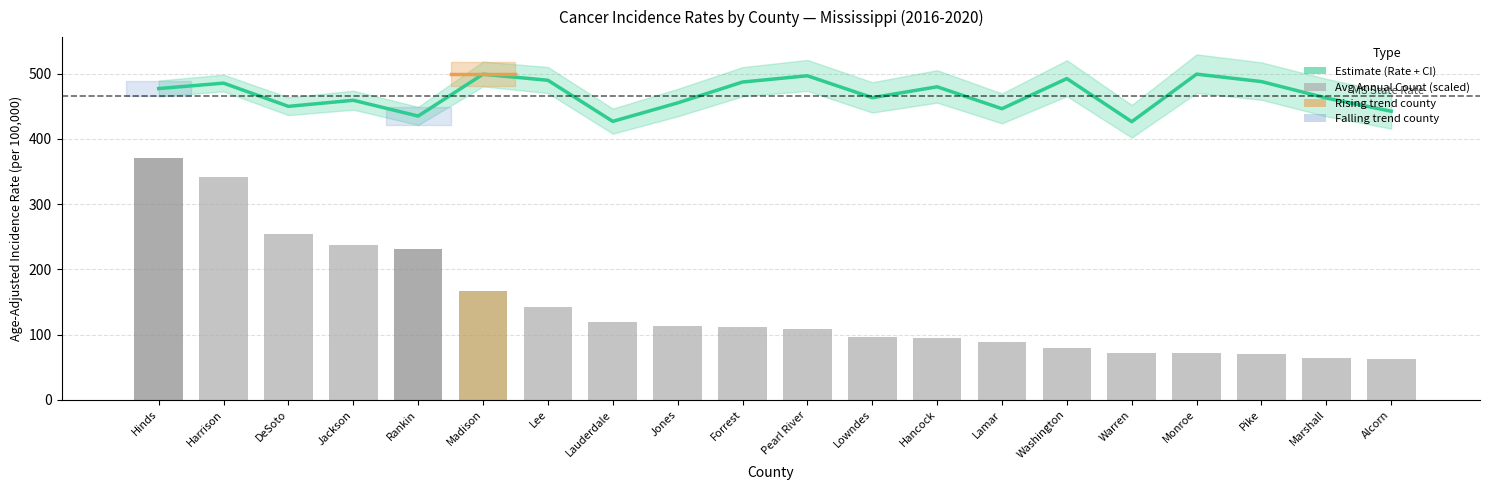

The Age-Adjusted Rate series shows 859.4 at Madison. True or false?

False